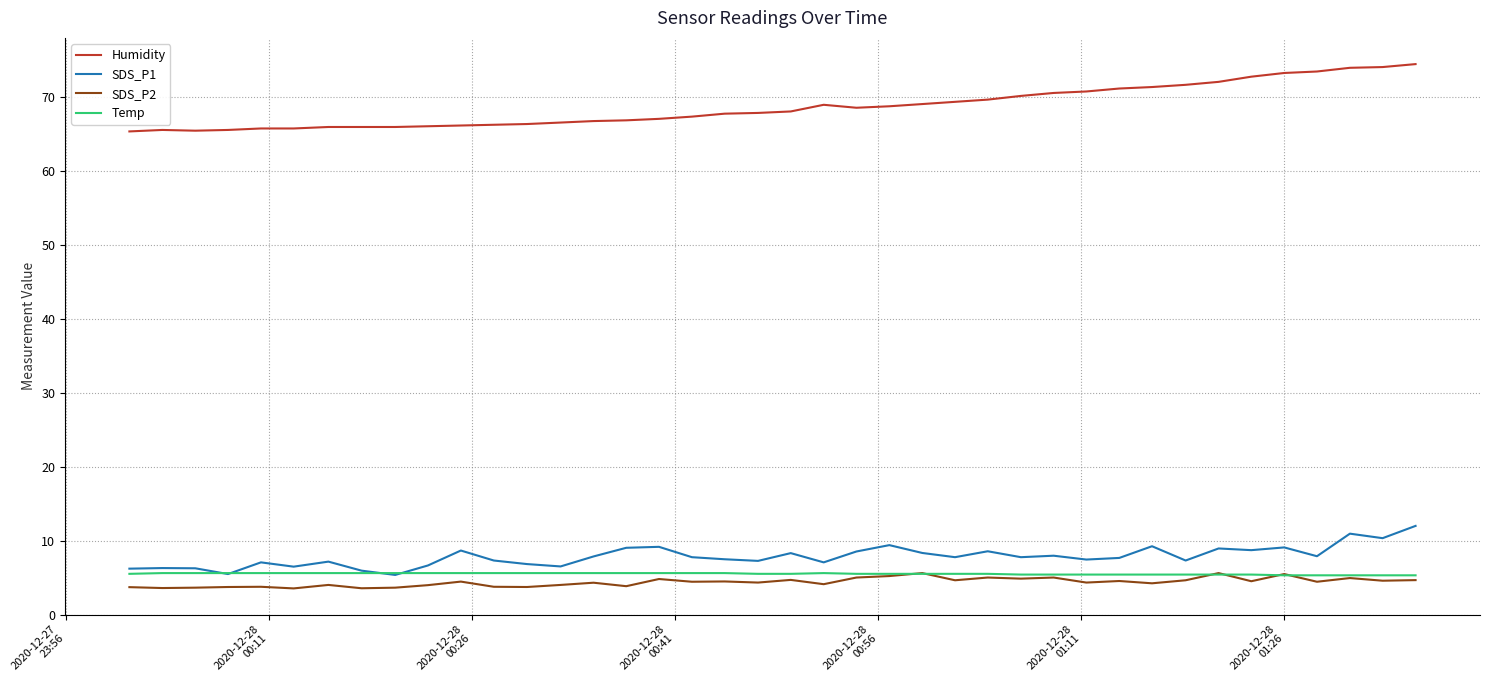

Which series has the largest total across all categories?

Humidity